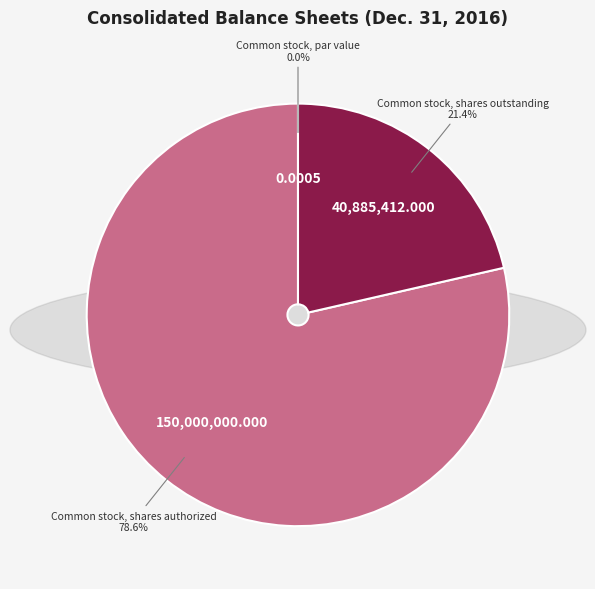

Is there any slice that represents more than half of the pie?

Yes